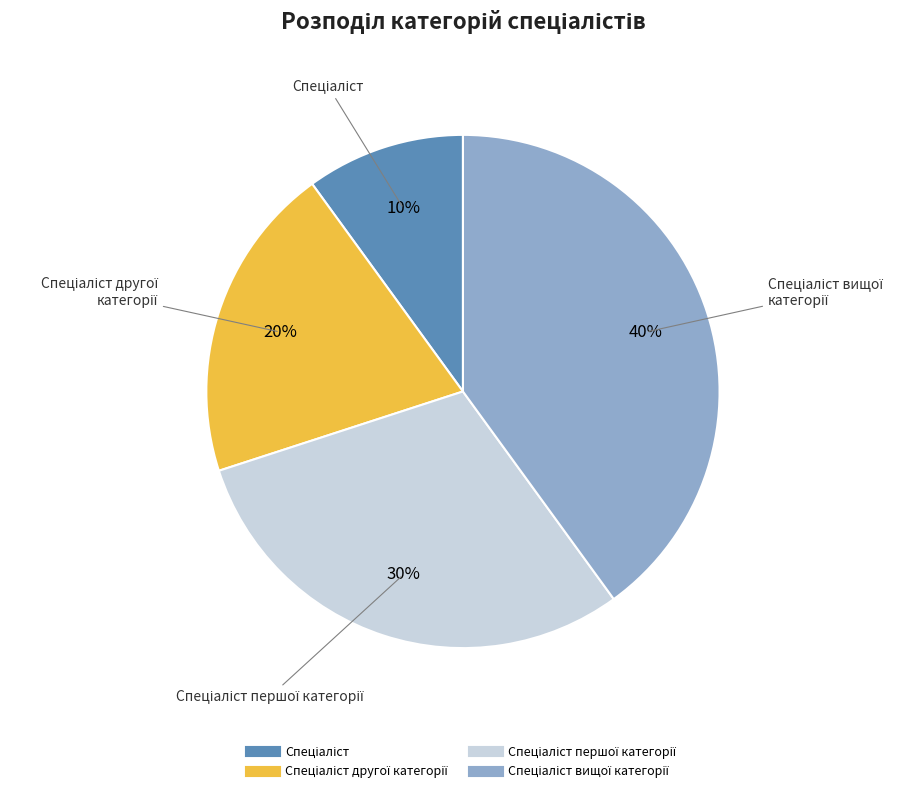

To the nearest percent, what is the average slice percentage?

25%